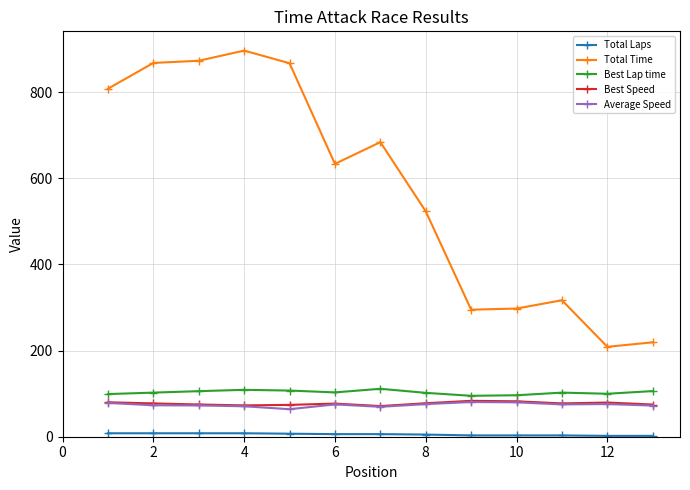

What is the minimum value for Average Speed?

63.9